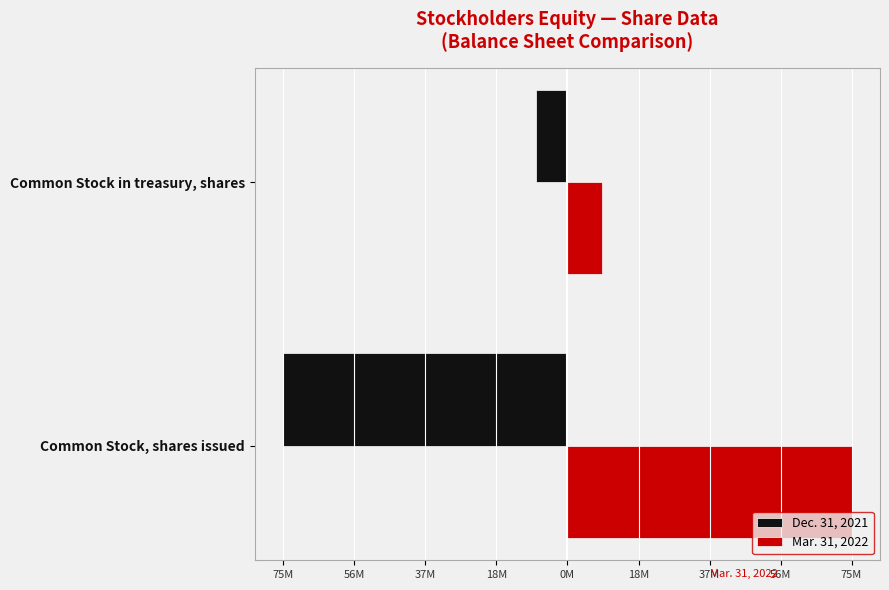

List the series in order of their peak value, highest first.

Mar. 31, 2022, Dec. 31, 2021